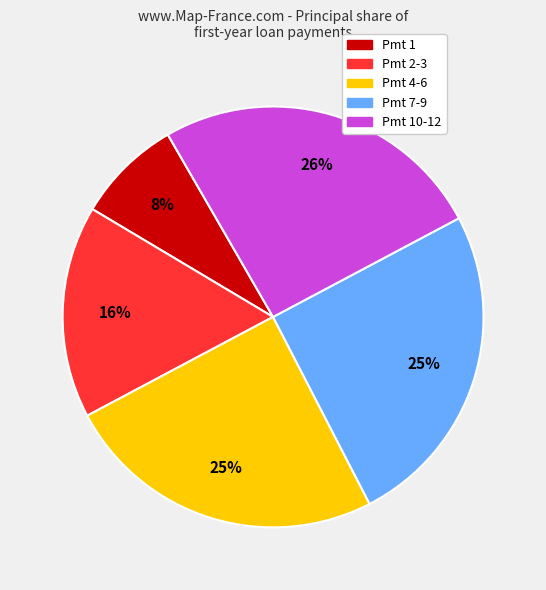

Does any single category account for the majority?

No